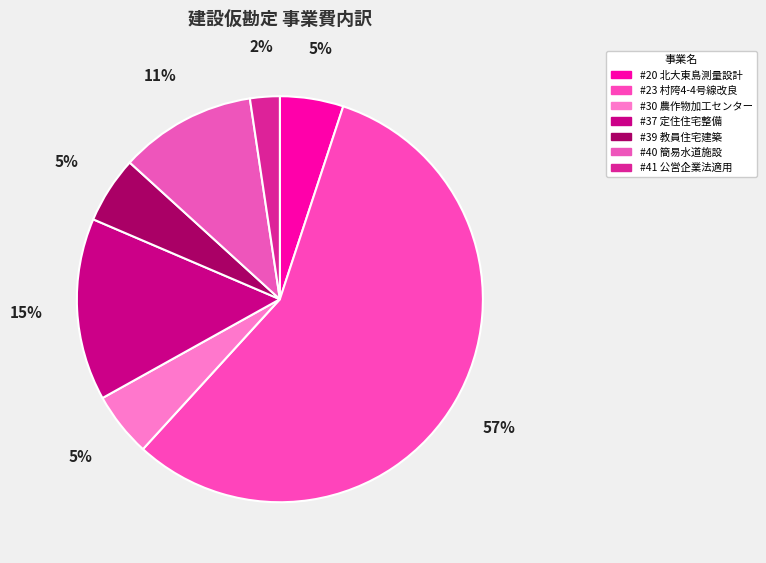

To the nearest percent, what is the average slice percentage?

14%